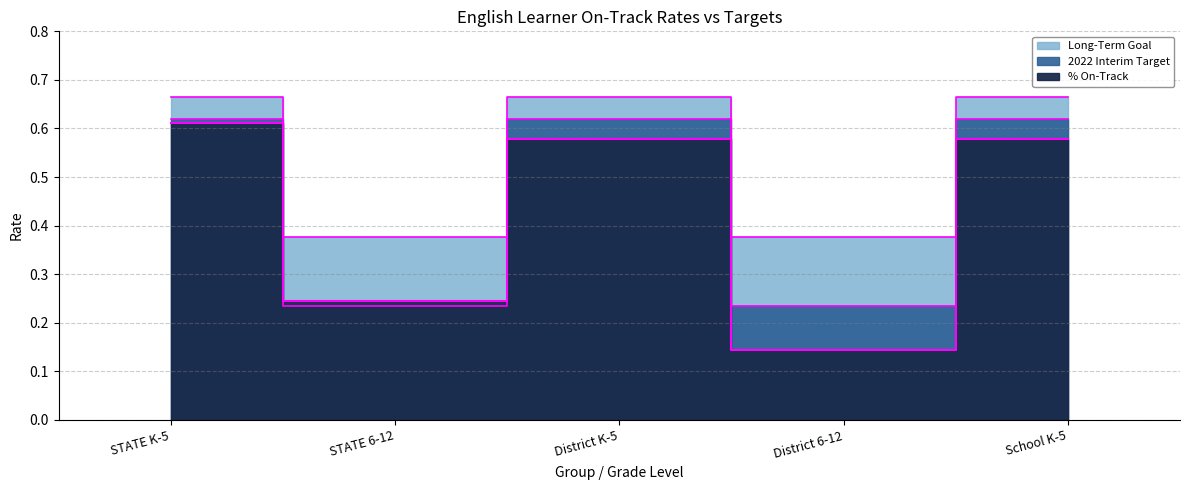

Which series has the largest range (max minus min)?

% On-Track